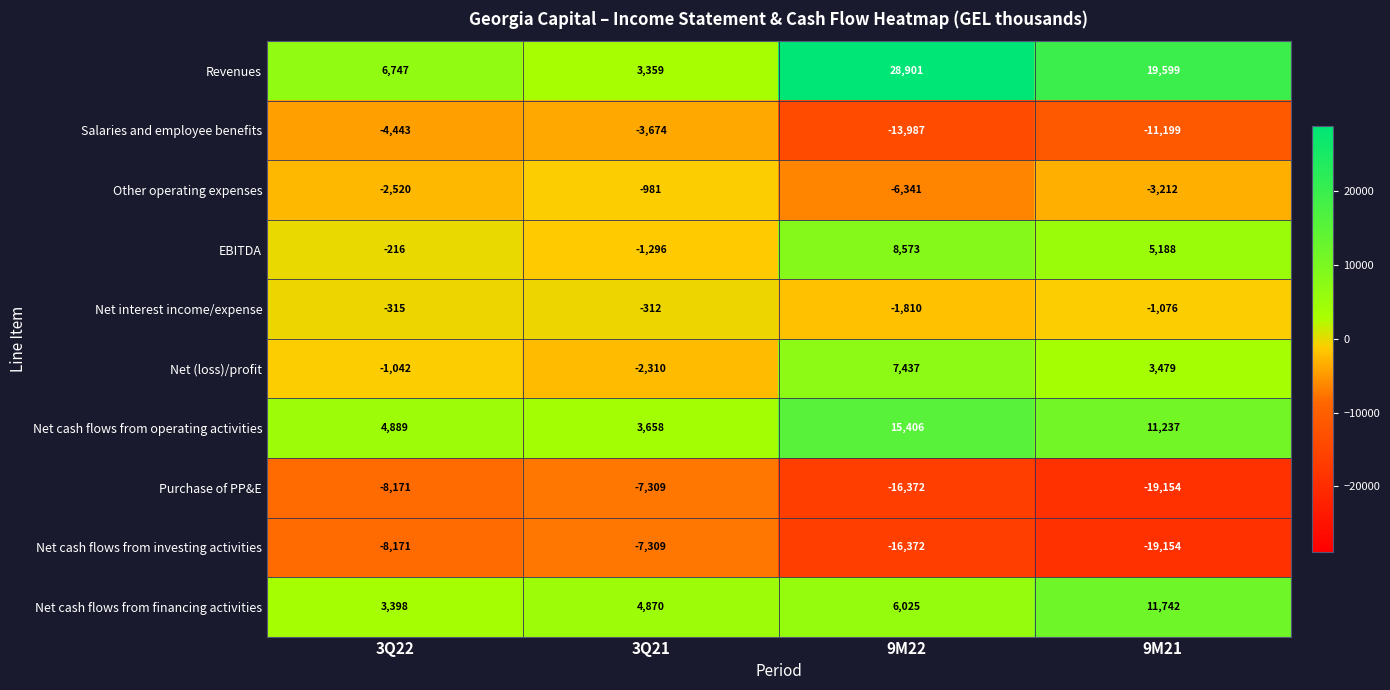

True or false: Salaries and employee benefits has a value of -4696 at 9M22.

False